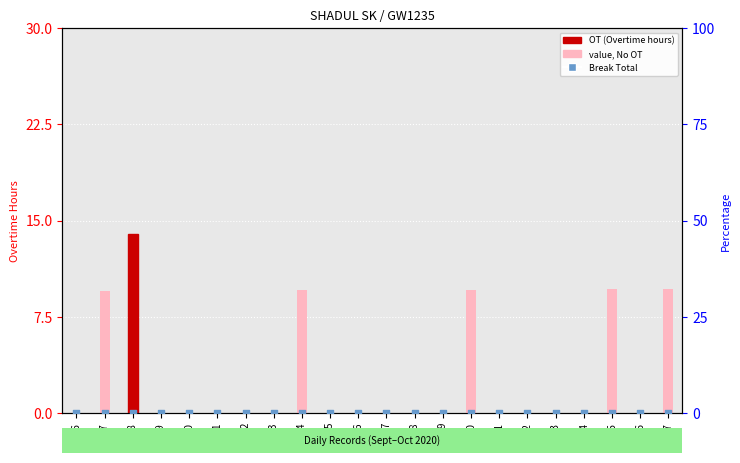

At how many categories does at least one series exceed 8?

6